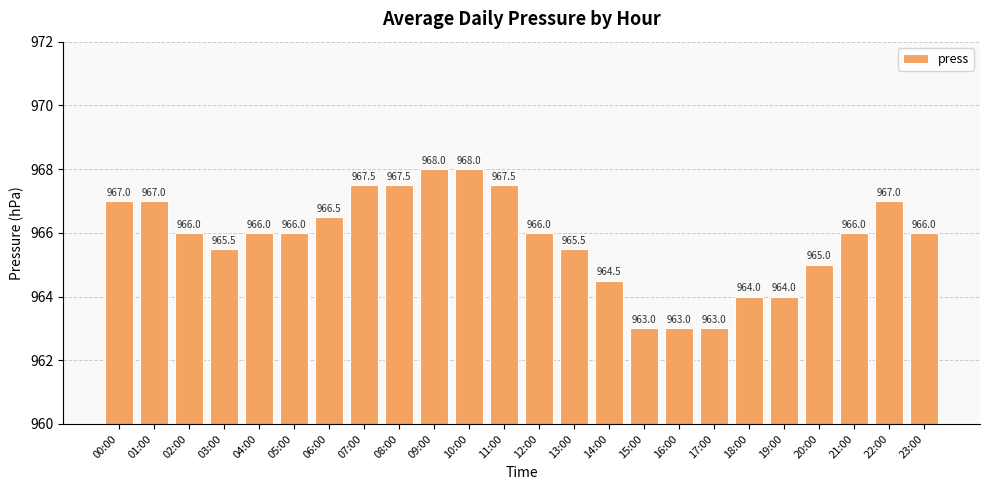

What is the greatest value displayed?

968.0